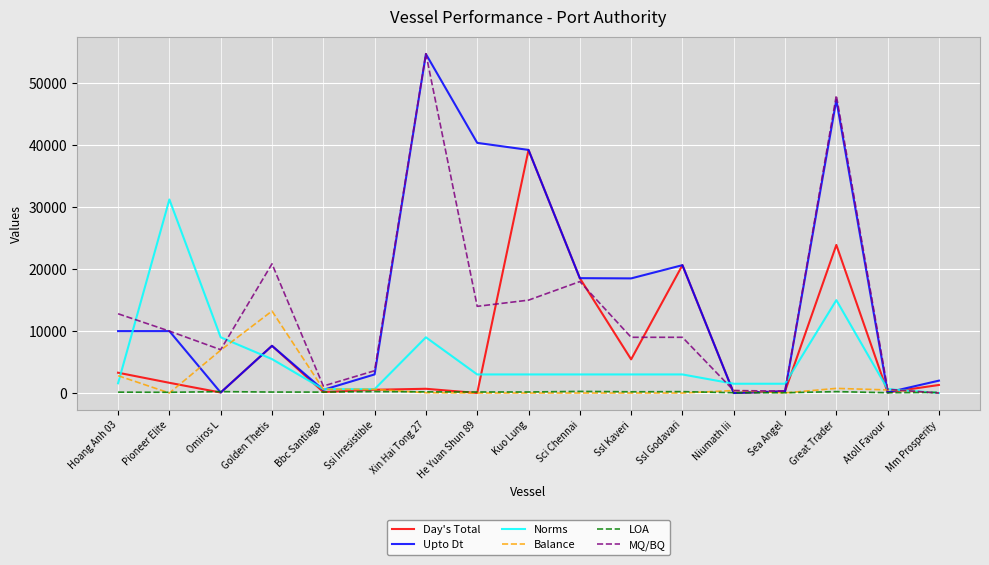

Which series changed the most between Omiros L and Great Trader?

Upto Dt